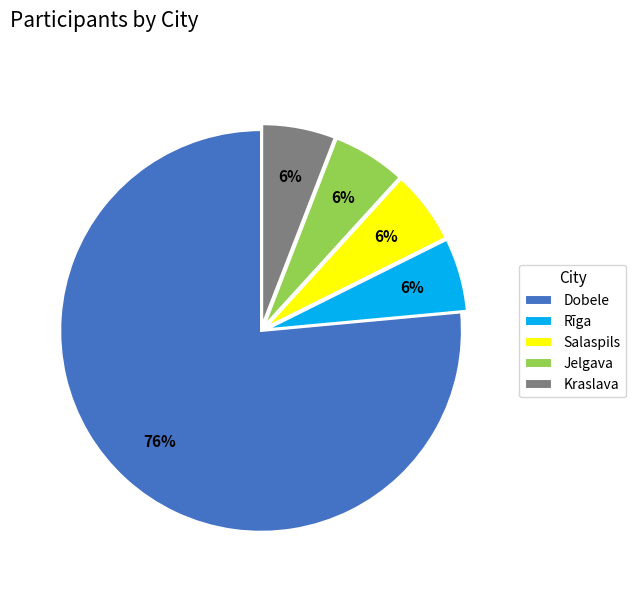

What is the largest slice in the pie chart?

Dobele